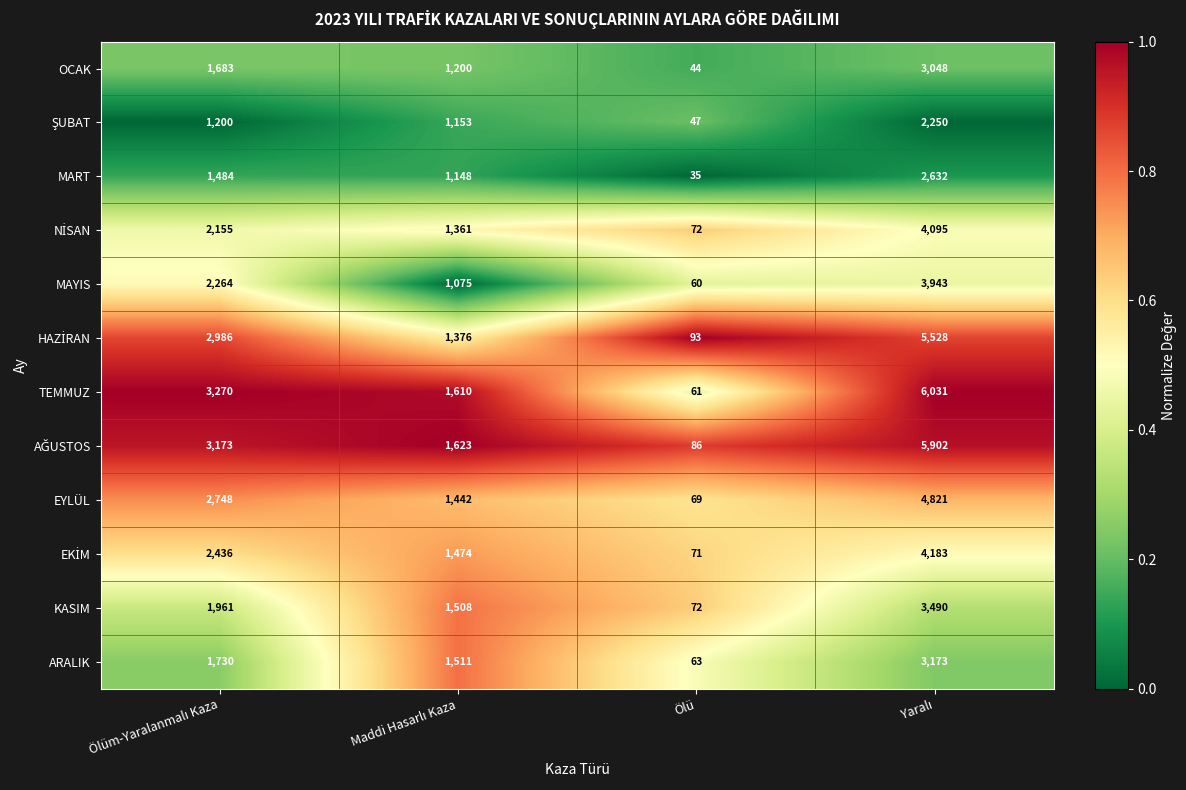

Which category has the lowest value across all series?

Ölü